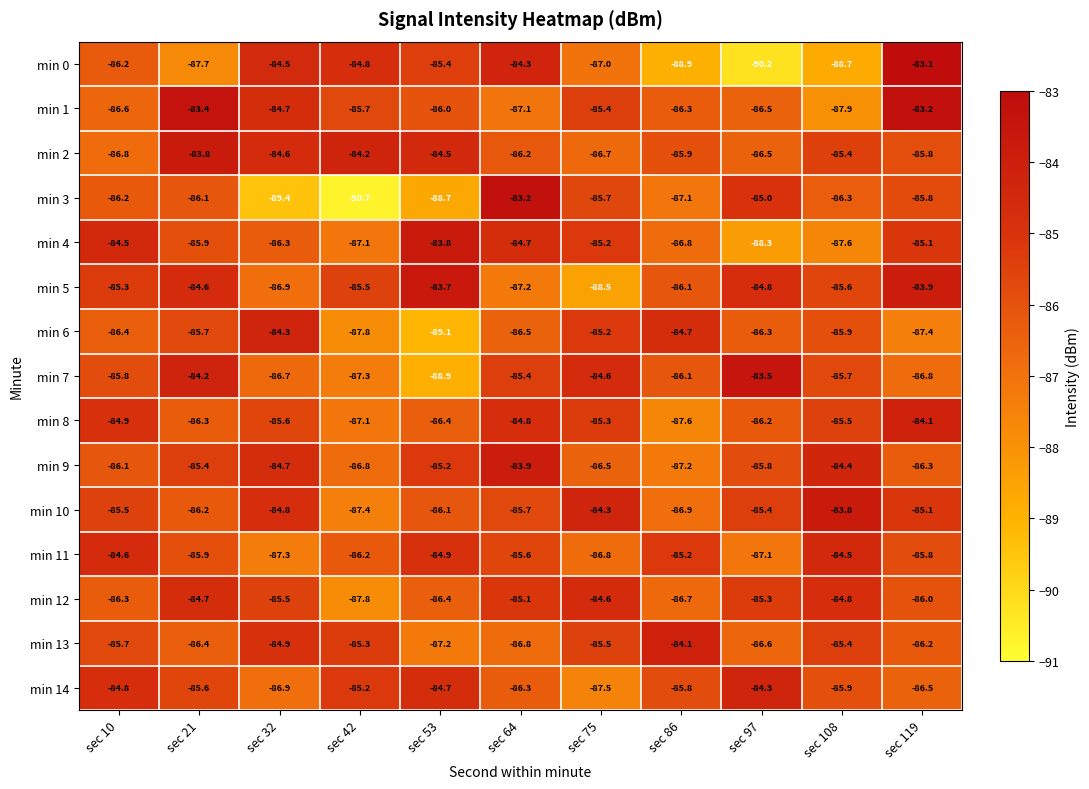

Which series changed the most between sec 32 and sec 86?

min 0